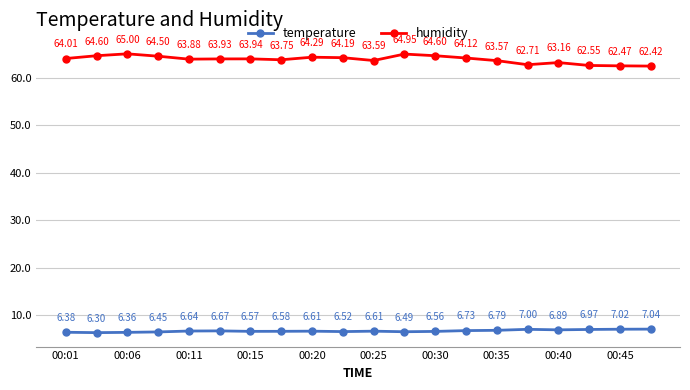

Which series has the largest total across all categories?

humidity